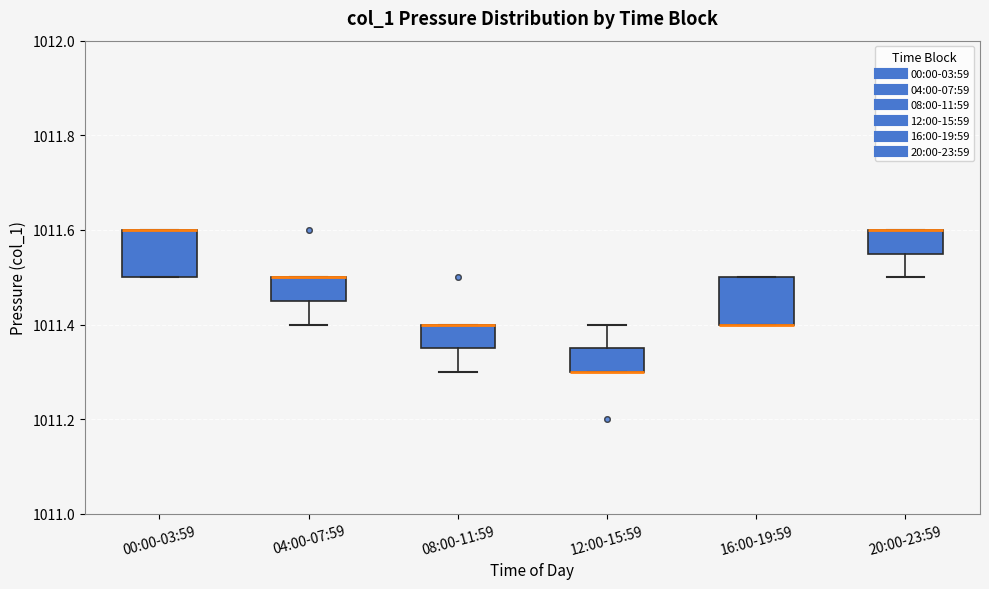

Reading left to right, transcribe this box plot: for each box, give where its median line is, the range the box spans, and where its two whiskers end, as read against the y-axis. The values are not printed on the chart, so give them approximately, as read against the axis.

00:00-03:59: median 1011.60 (drawn on the box's upper edge), box 1011.50 to 1011.60, whiskers 1011.50 to 1011.60
04:00-07:59: median 1011.50 (drawn on the box's upper edge), box 1011.46 to 1011.50, whiskers 1011.40 to 1011.50
08:00-11:59: median 1011.40 (drawn on the box's upper edge), box 1011.36 to 1011.40, whiskers 1011.30 to 1011.40
12:00-15:59: median 1011.30 (drawn on the box's lower edge), box 1011.30 to 1011.36, whiskers 1011.30 to 1011.40
16:00-19:59: median 1011.40 (drawn on the box's lower edge), box 1011.40 to 1011.50, whiskers 1011.40 to 1011.50
20:00-23:59: median 1011.60 (drawn on the box's upper edge), box 1011.56 to 1011.60, whiskers 1011.50 to 1011.60